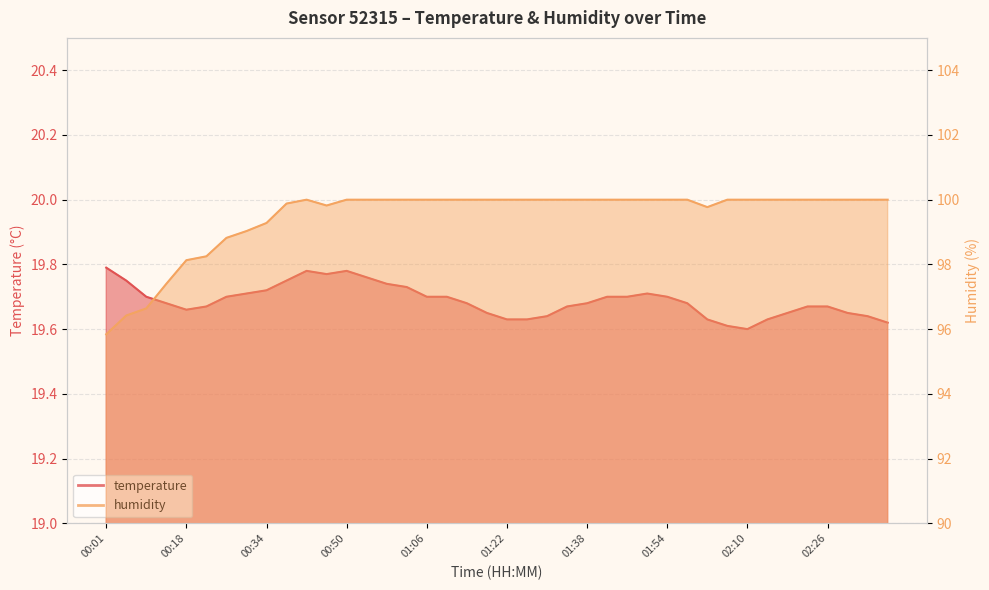

Read the humidity value at 00:26.

98.8